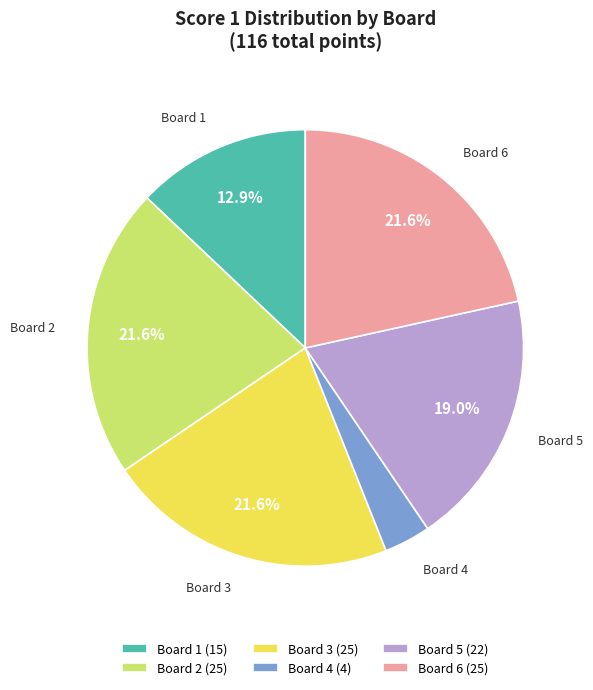

Is there any slice that represents more than half of the pie?

No